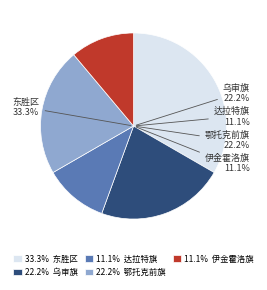

How many segments does this pie chart have?

5